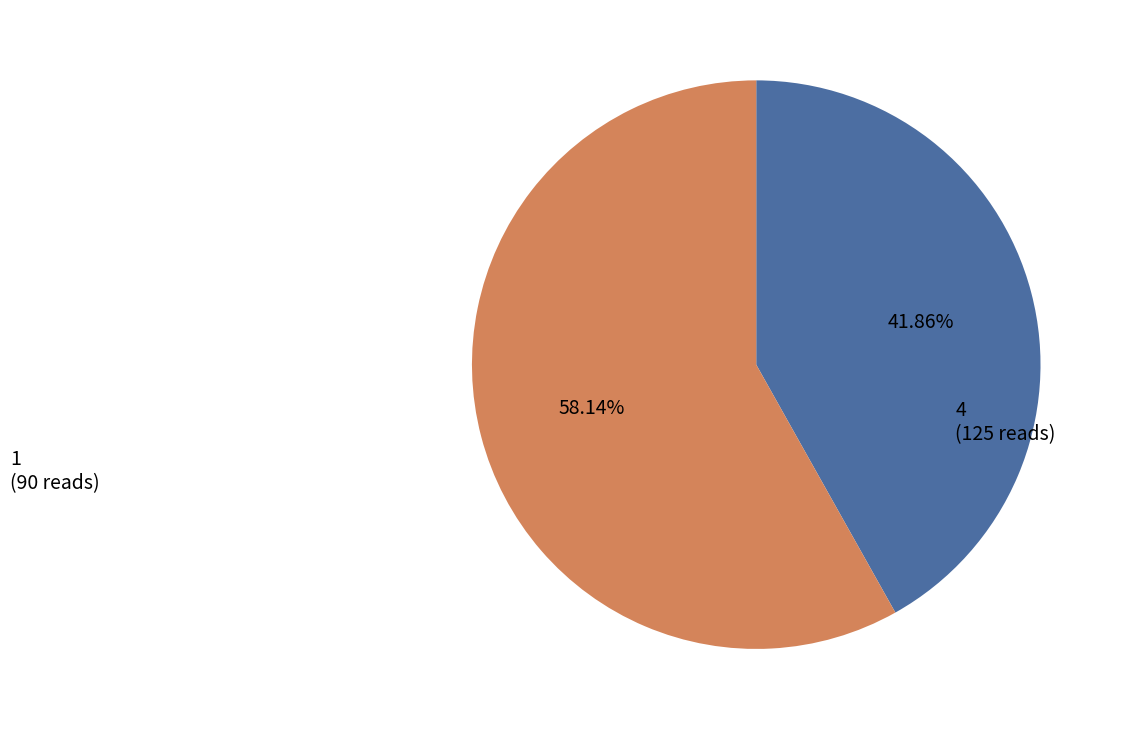

Is there any slice that represents more than half of the pie?

Yes